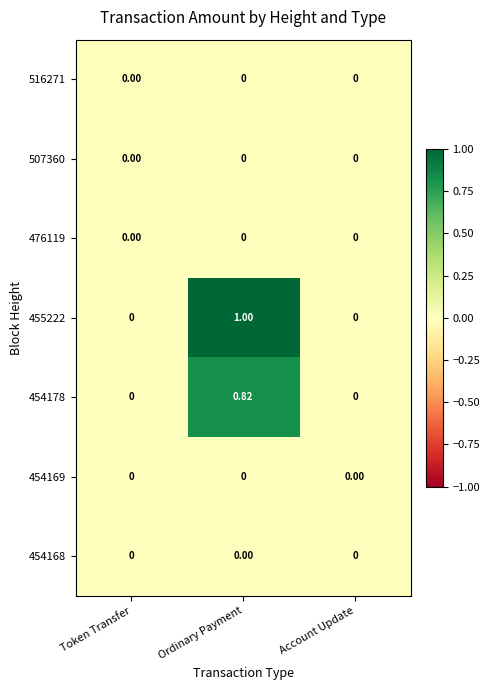

At which category is the sum across all series the highest?

Ordinary Payment